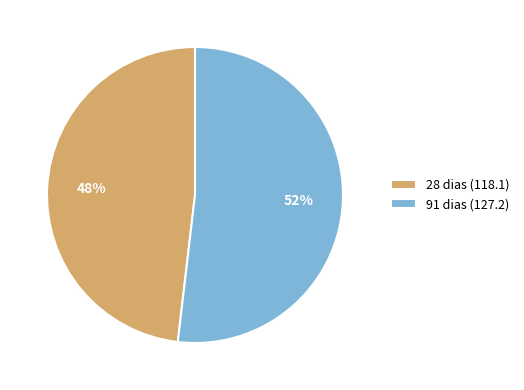

Is there a majority slice in this chart?

Yes